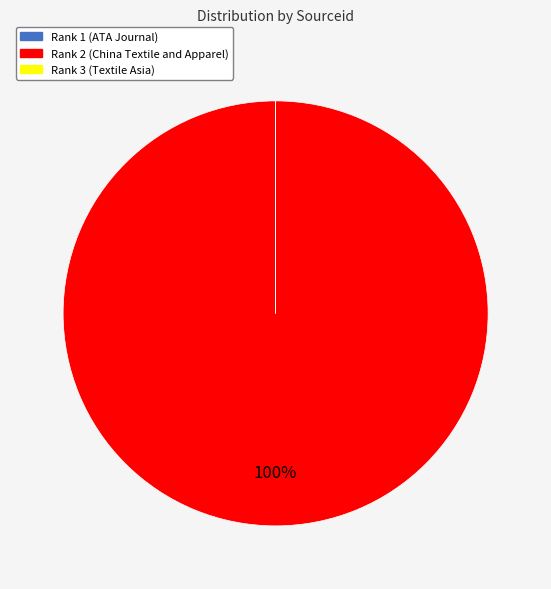

To the nearest percent, what is the difference between the largest and smallest slice percentages?

100%